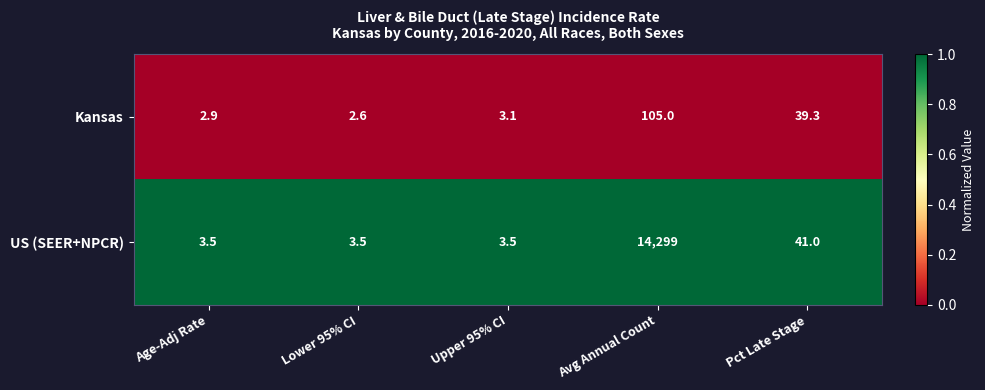

What is the spread (max minus min) of values at Lower 95% CI?

0.9